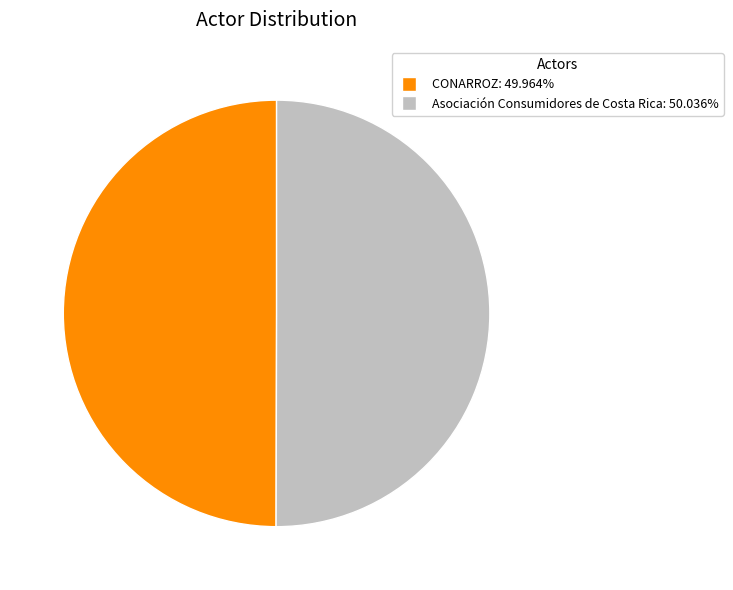

Combined, do Asociación Consumidores de Costa Rica and CONARROZ account for over 50%?

Yes